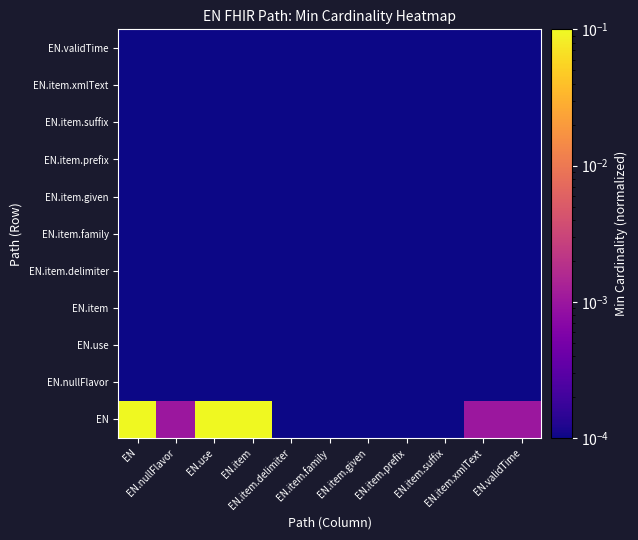

What is the spread (max minus min) of values at EN.use?

1.0